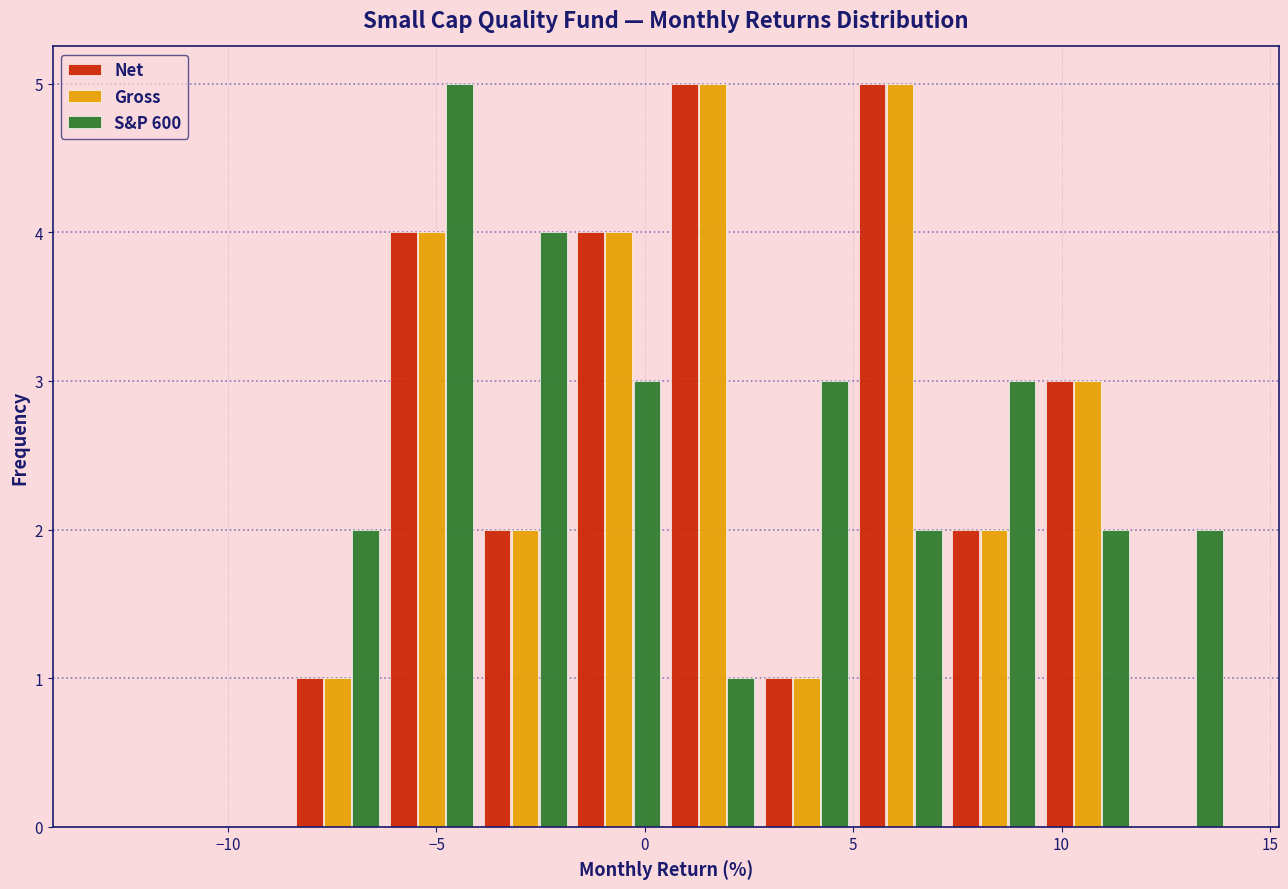

What is the height of the Gross bar covering 0.50 to 2.75 on the x-axis? Neither the bar edges nor the heights are printed on the chart, so give them approximately, as read against the axes.

5